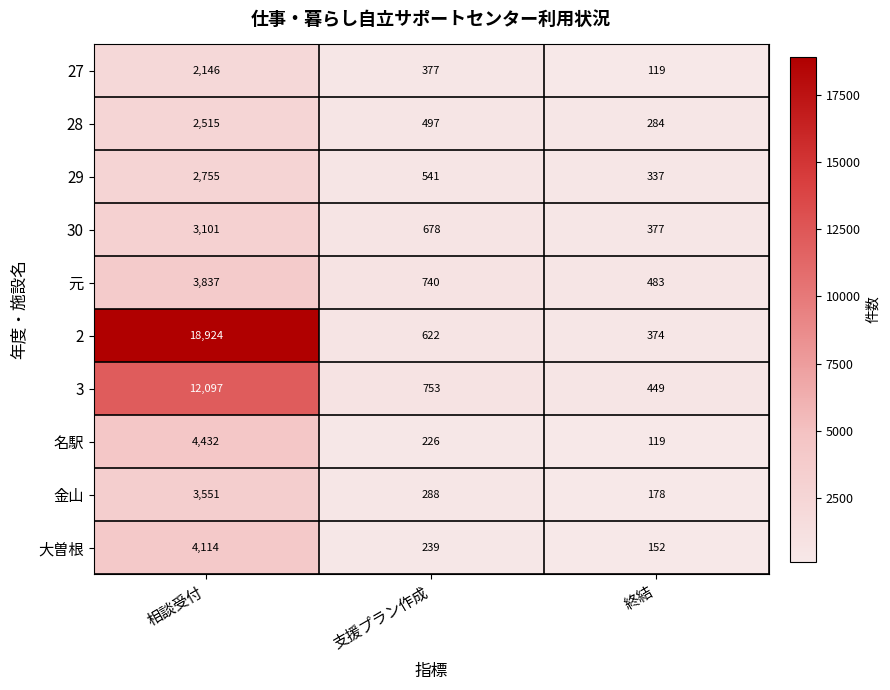

How many data points does each series have?

3